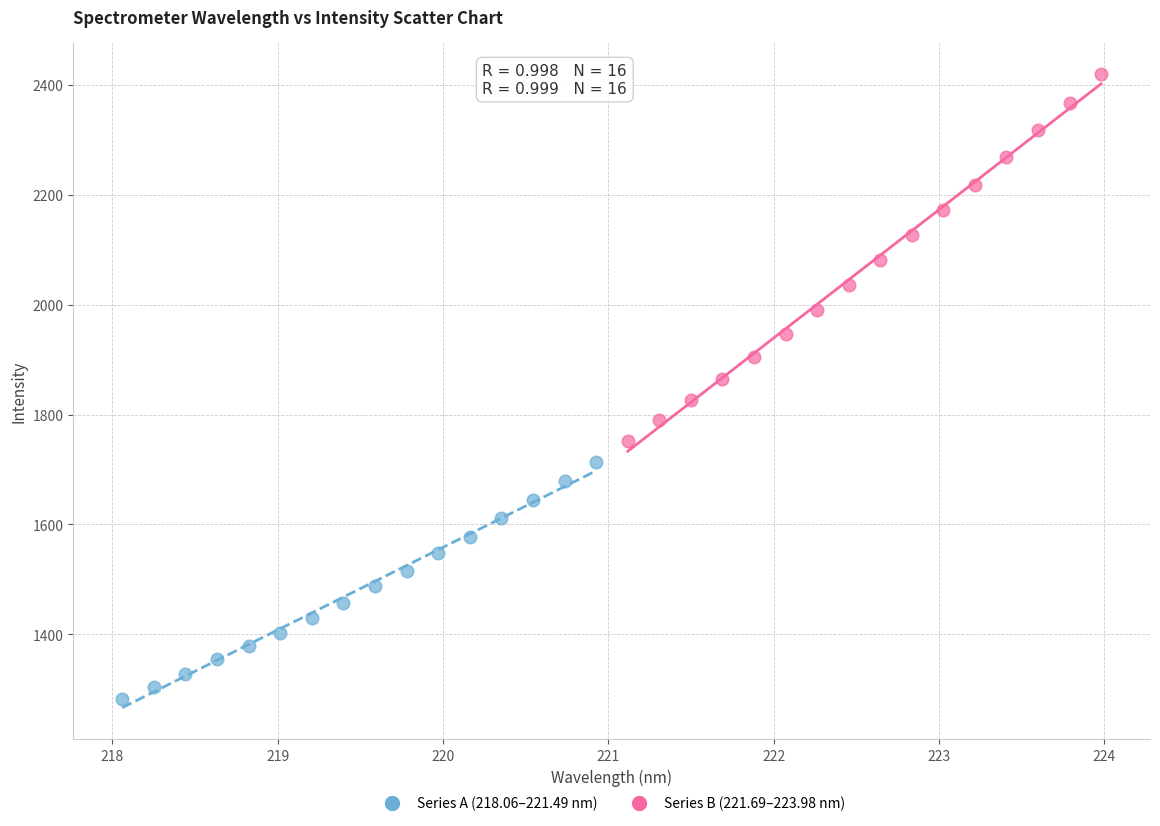

Which series has the widest spread of Y values?

Series B (221.69–223.98 nm)